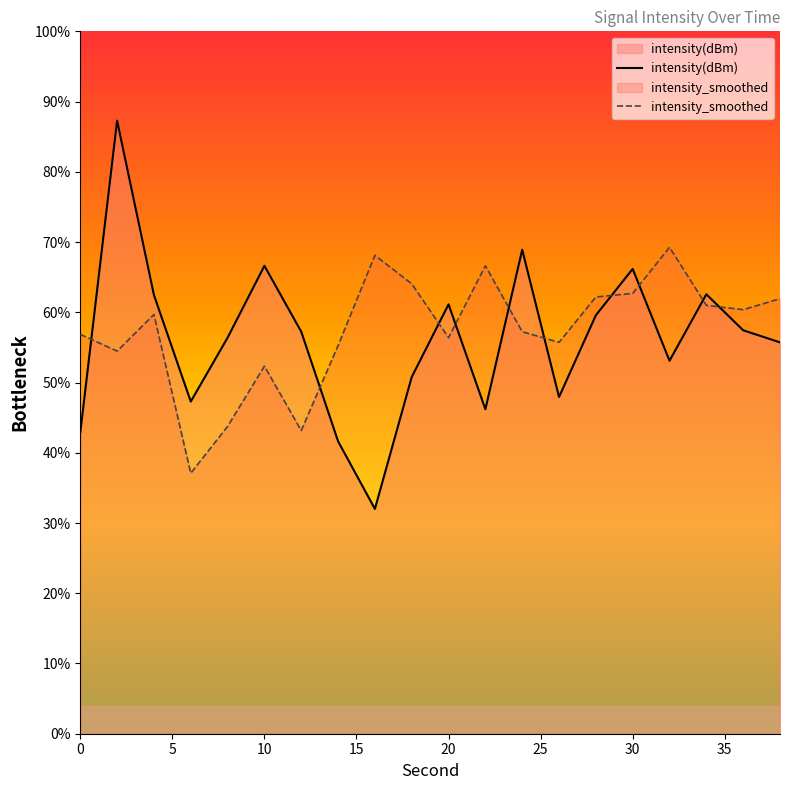

True or false: intensity_smoothed has a value of 95.2 at 34.

False